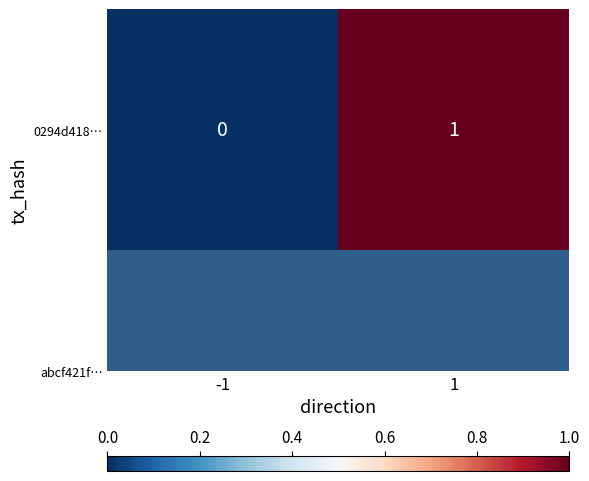

Count the number of data series in this chart.

1